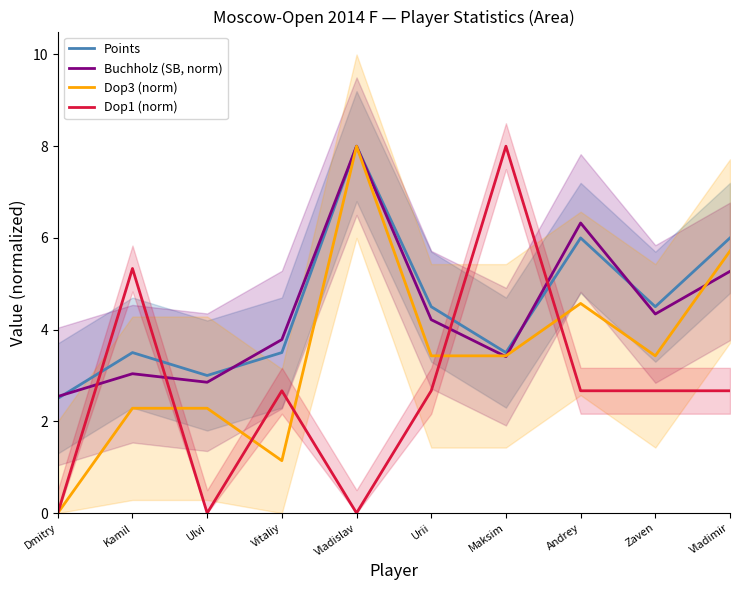

What is the spread (max minus min) of values at Maksim?

4.6